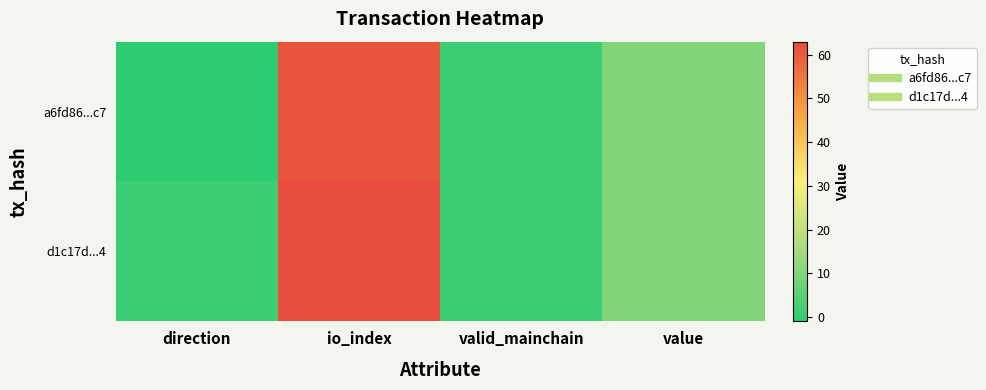

At which category does the chart reach its minimum across all series?

direction